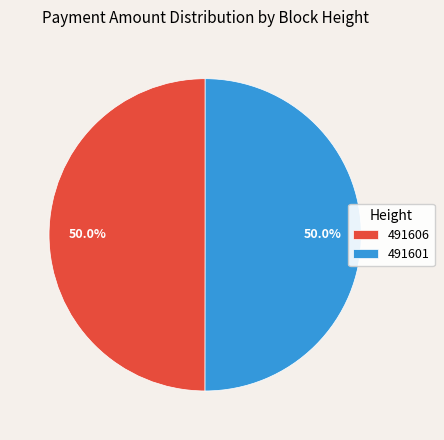

What is the ratio of the value at 491606 to the value at 491601?

1.0